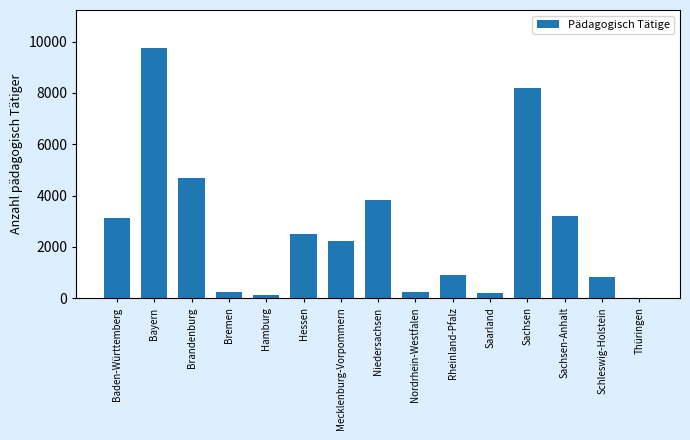

What is the ratio of the value at Baden-Württemberg to the value at Schleswig-Holstein?

3.8